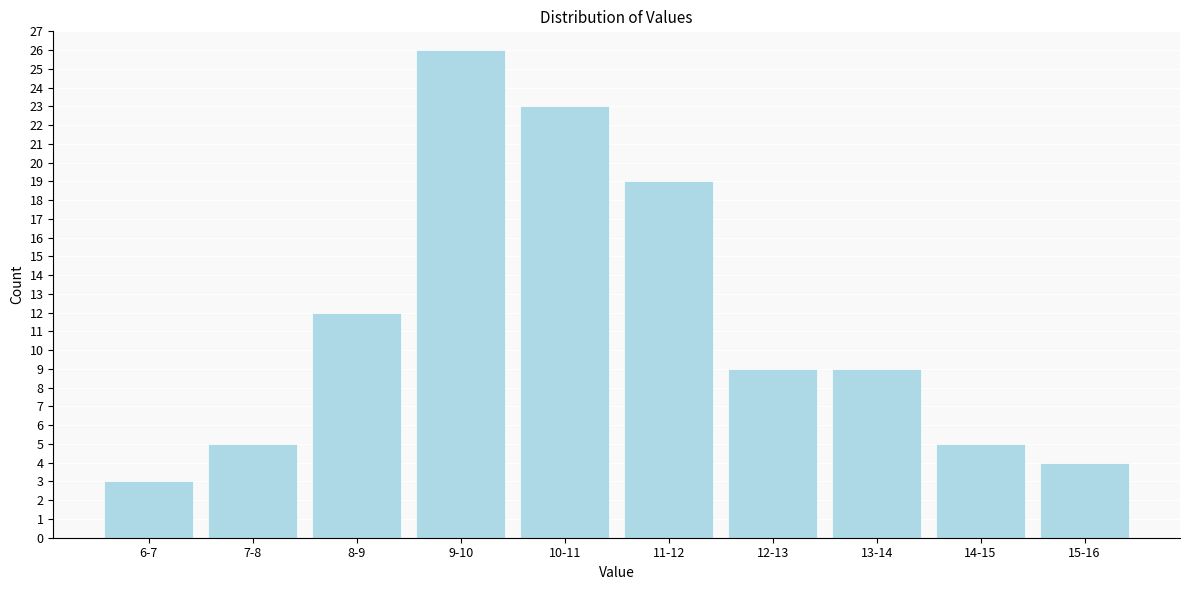

Reading left to right, list all the values displayed in this chart.

6-7=3	7-8=5	8-9=12	9-10=26	10-11=23	11-12=19	12-13=9	13-14=9	14-15=5	15-16=4